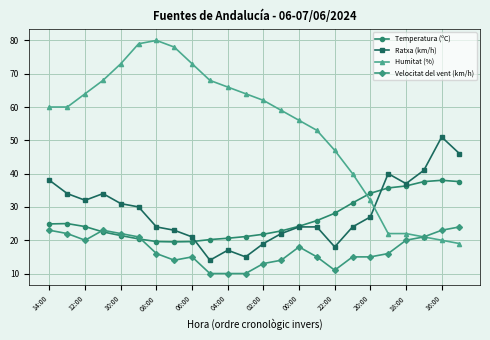

Rank the series by their maximum value, from highest to lowest.

Humitat (%), Ratxa (km/h), Temperatura (ºC), Velocitat del vent (km/h)